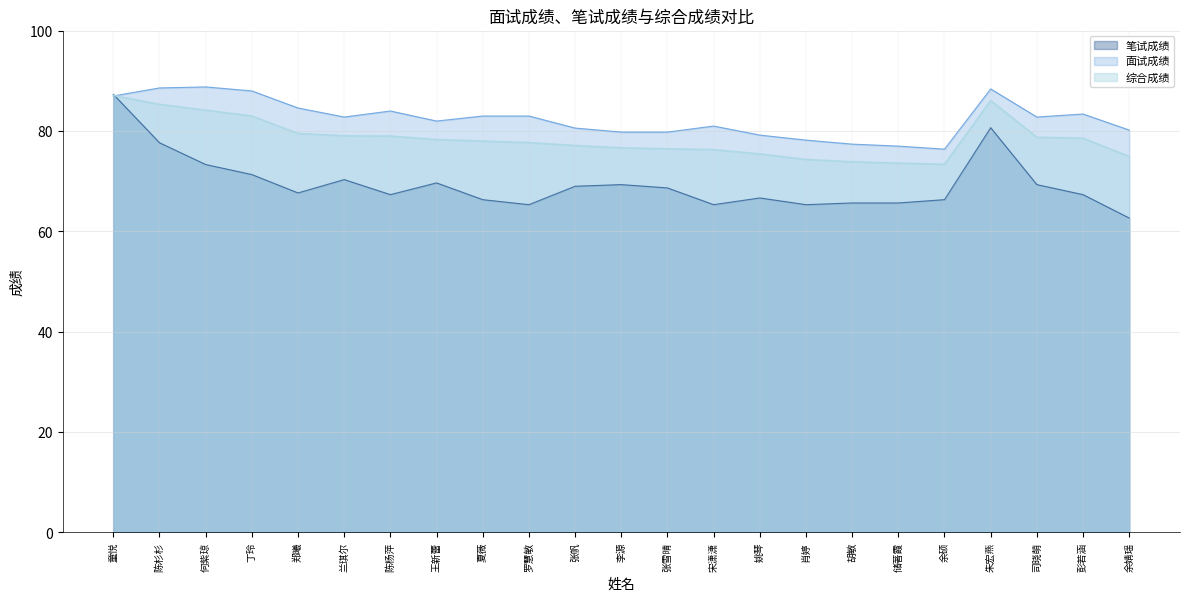

Rank the series at 王新蕾 from highest to lowest value.

面试成绩, 综合成绩, 笔试成绩